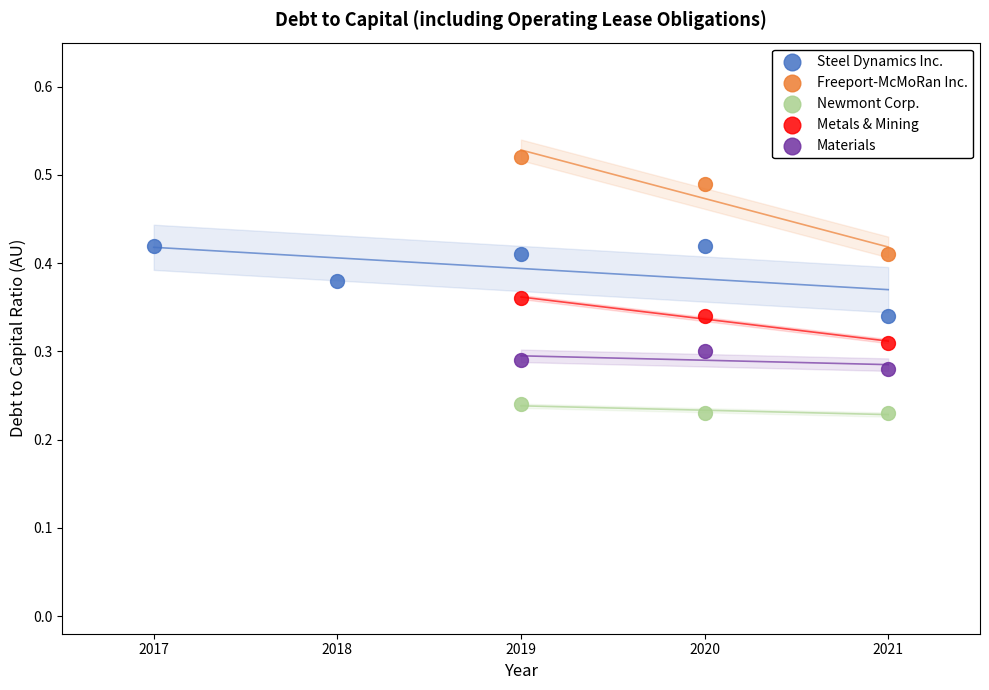

Which series reaches the maximum Y coordinate?

Freeport-McMoRan Inc.